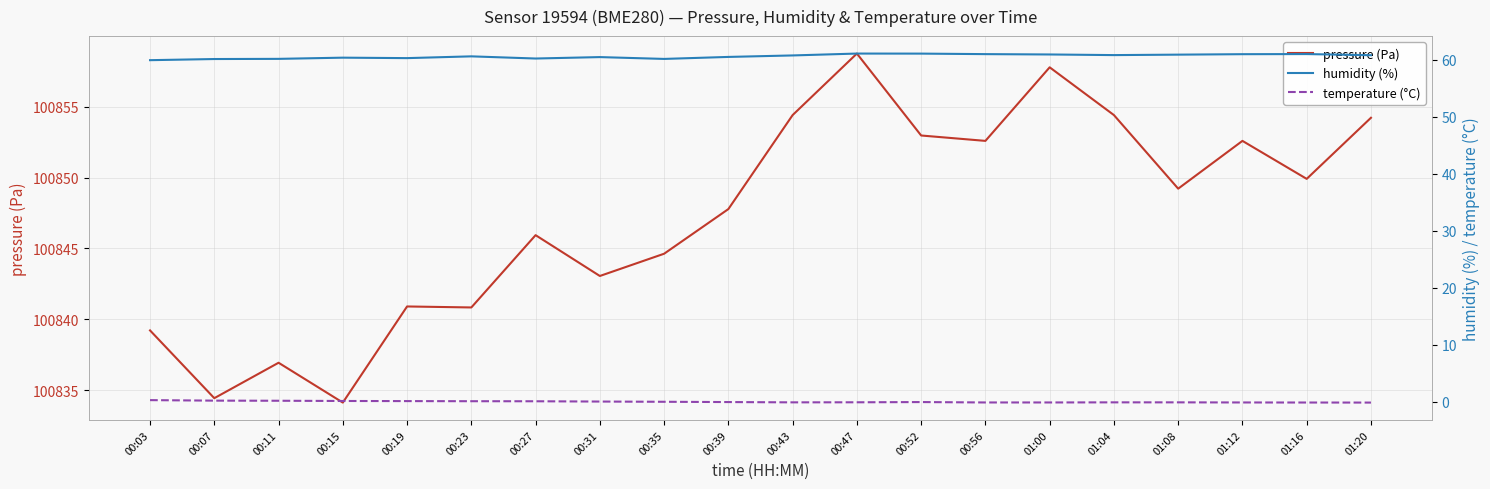

What is the highest value of the pressure (Pa) series?

100858.8